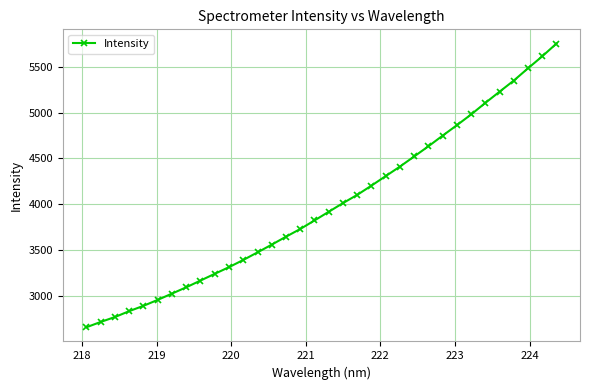

True or false: the data has more than 2 interior local peaks.

False